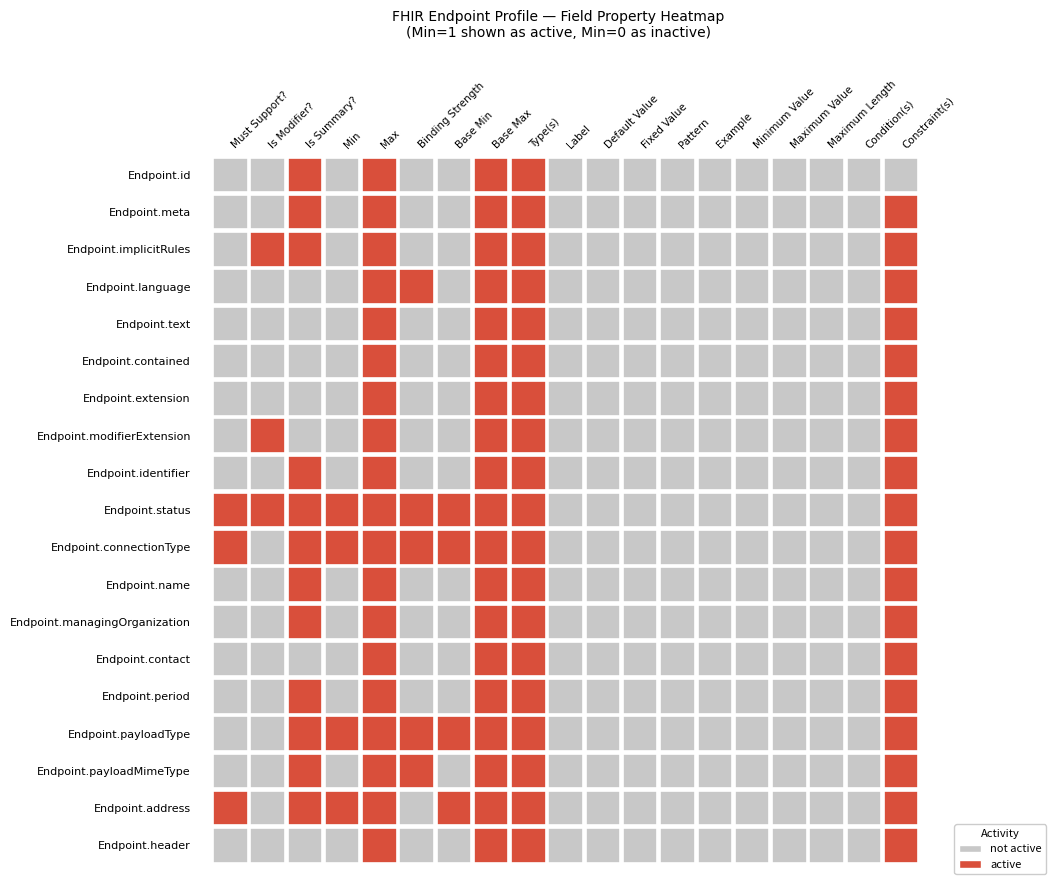

How many series are shown in this chart?

19